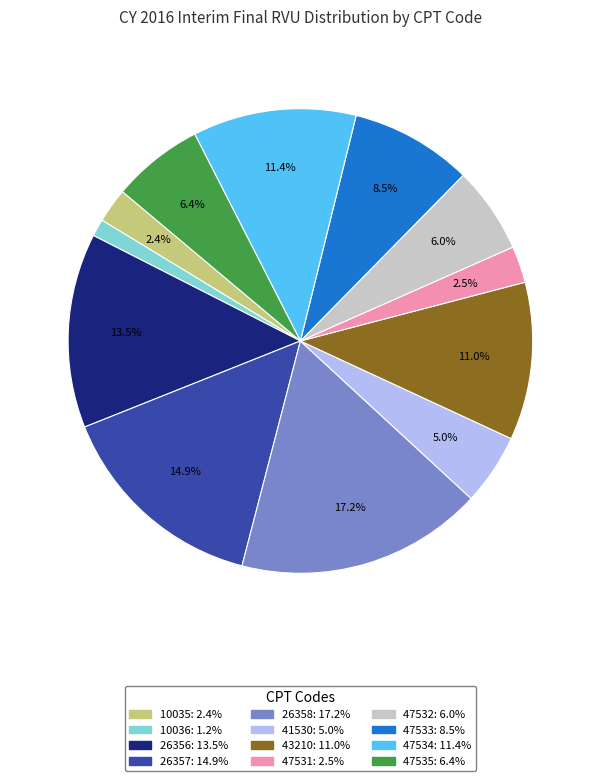

Does 47535 account for over 50% of the chart?

No